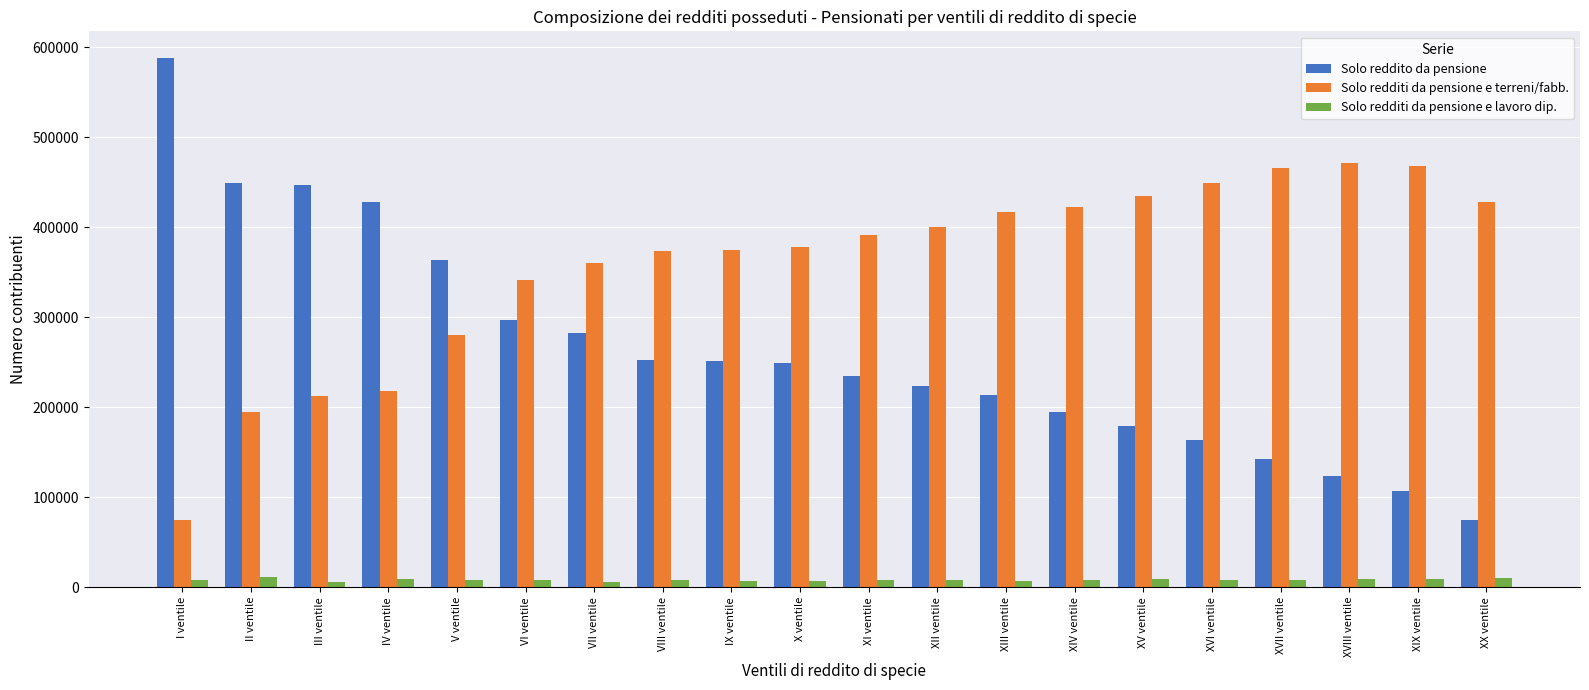

Is it true that Solo redditi da pensione e terreni/fabb. equals 745291 at XVI ventile?

False